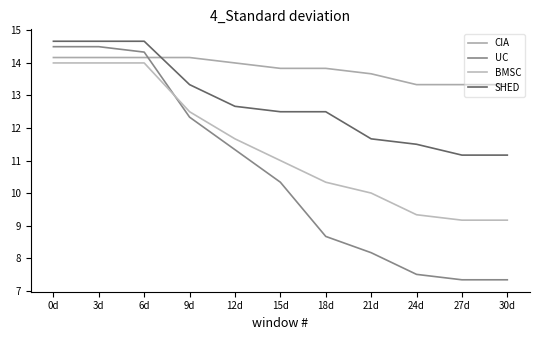

True or false: UC has a value of 4.5 at 24d.

False